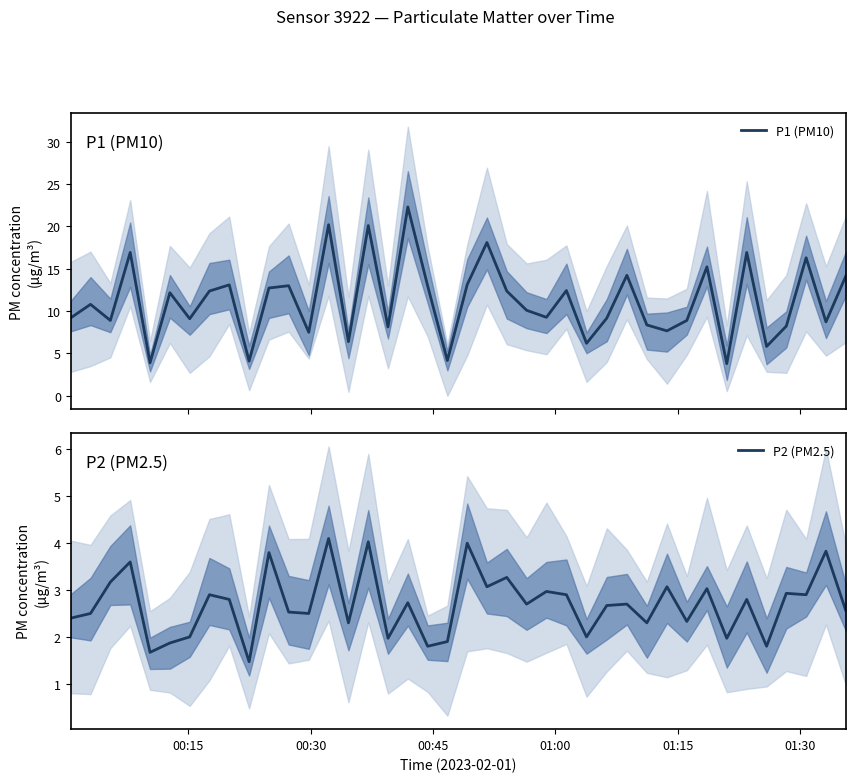

How many lines are shown in the chart?

2